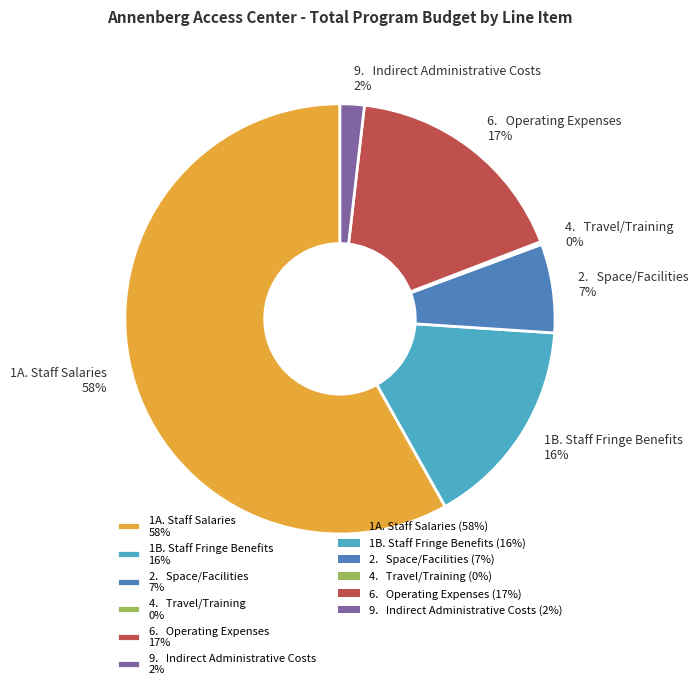

Between 1A. Staff Salaries 58% and 2. Space/Facilities 7%, which is larger?

1A. Staff Salaries 58%